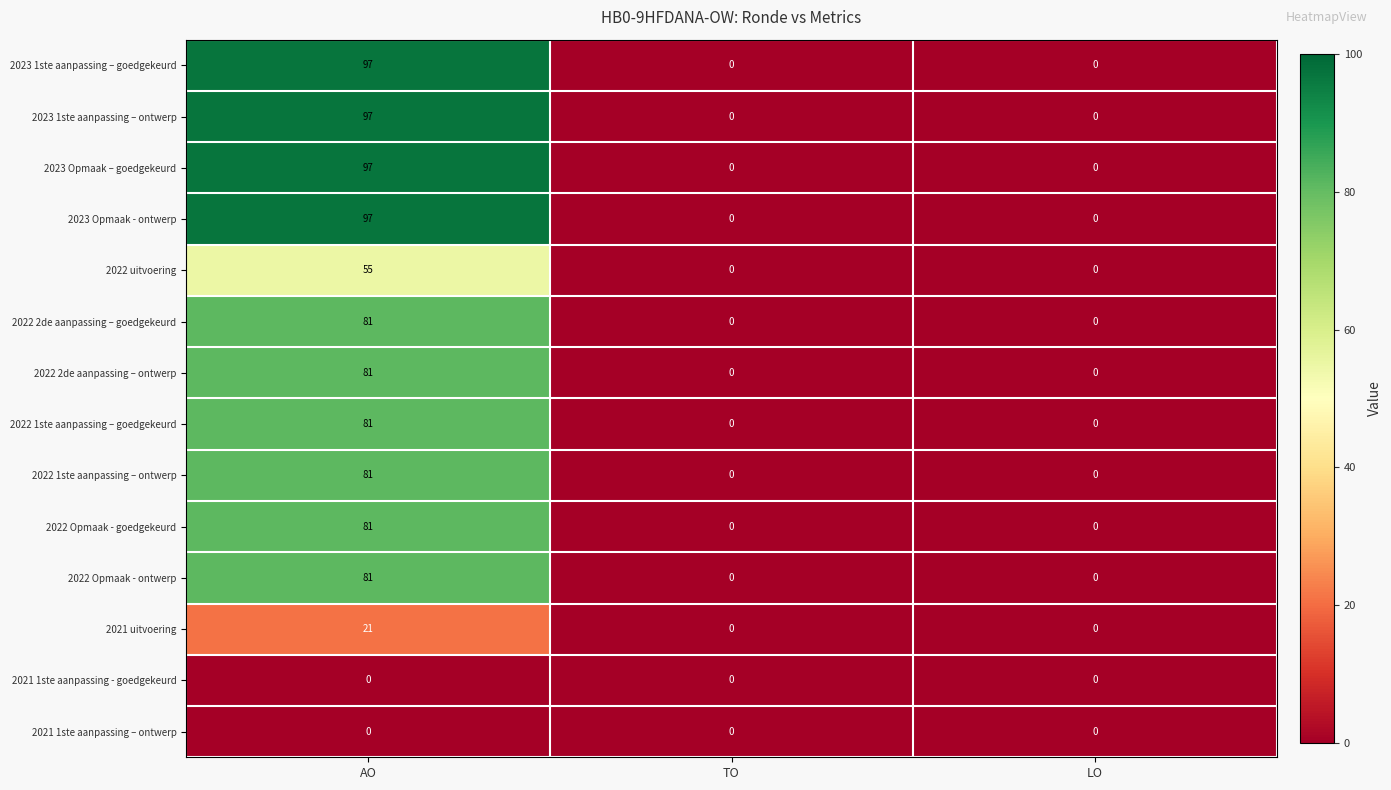

What is the spread (max minus min) of values at AO?

97